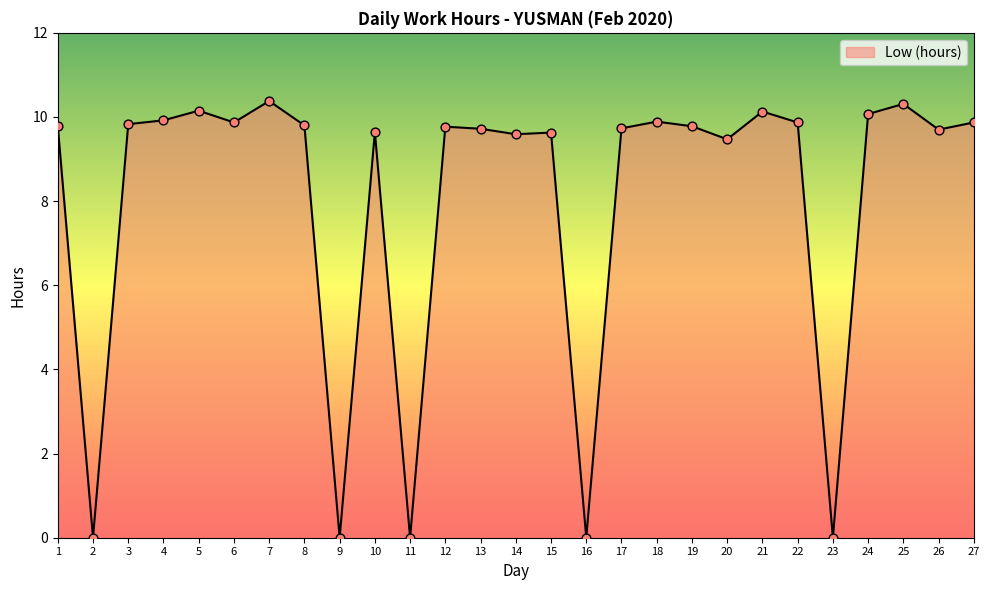

Between 19 and 24, which is larger?

24